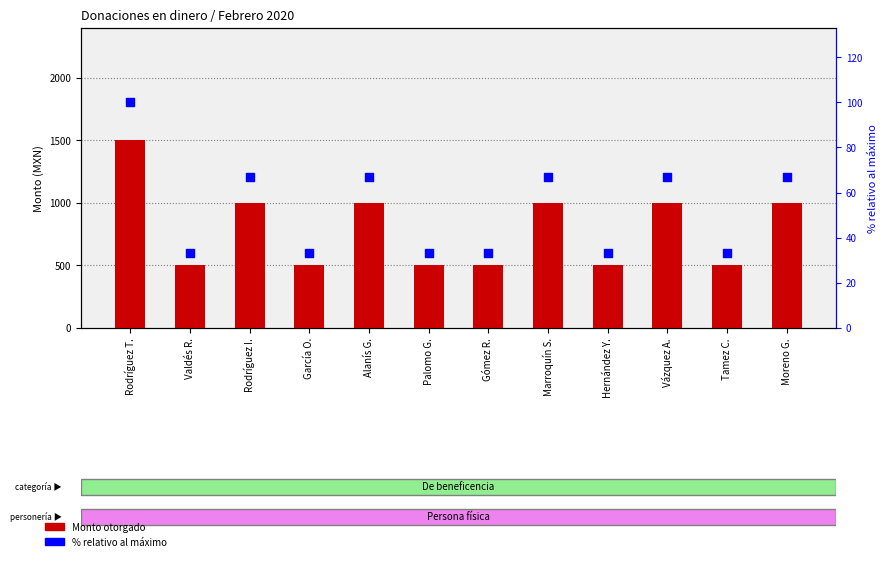

What is the total value across all series at Vázquez A.?

1067